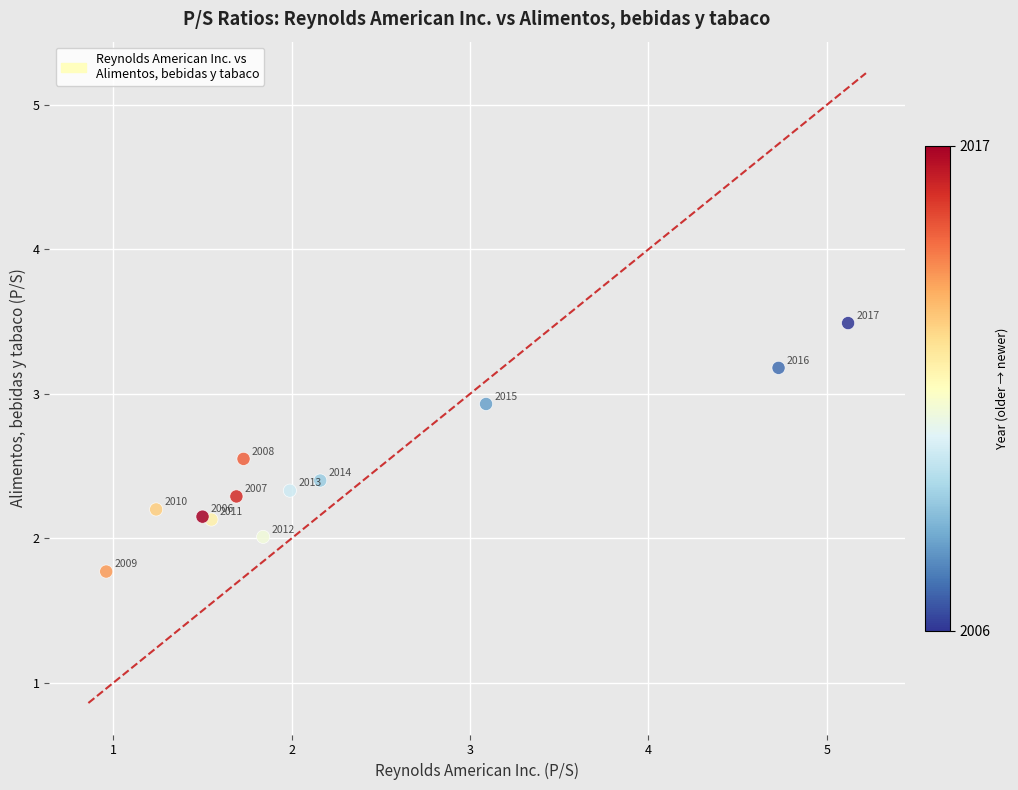

What Y value in the scatter plot is closest to 2?

2.0